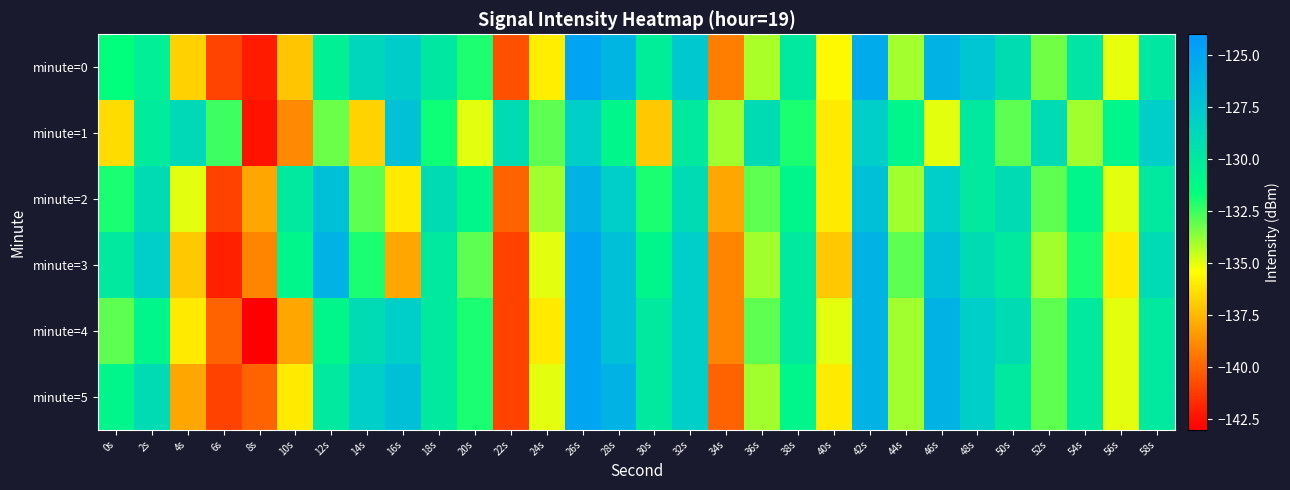

What is the minimum value shown in the chart?

-143.0